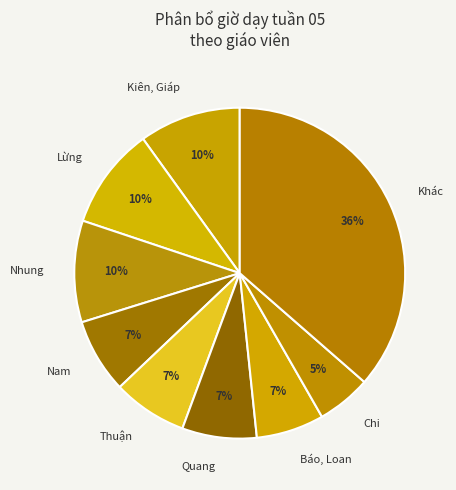

To the nearest percent, what is the difference between the largest and smallest slice percentages?

31%